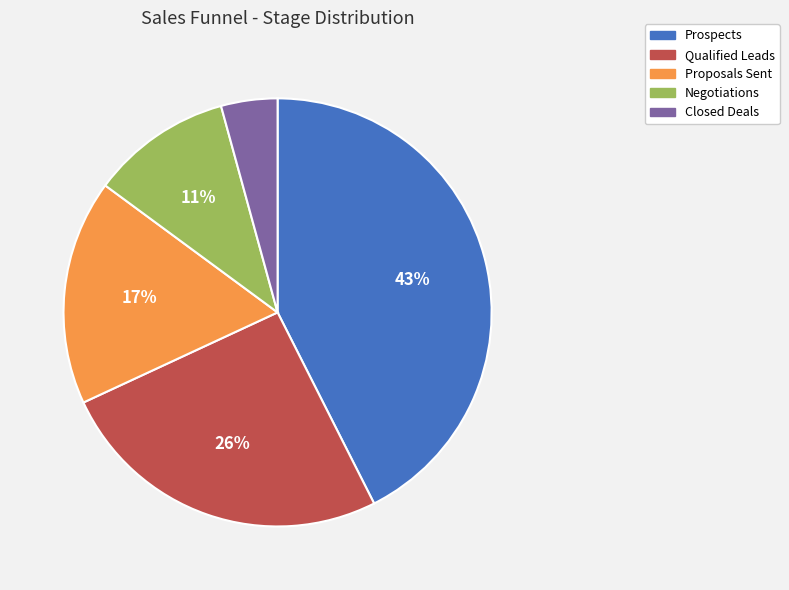

Which category has the biggest portion of the pie?

Prospects